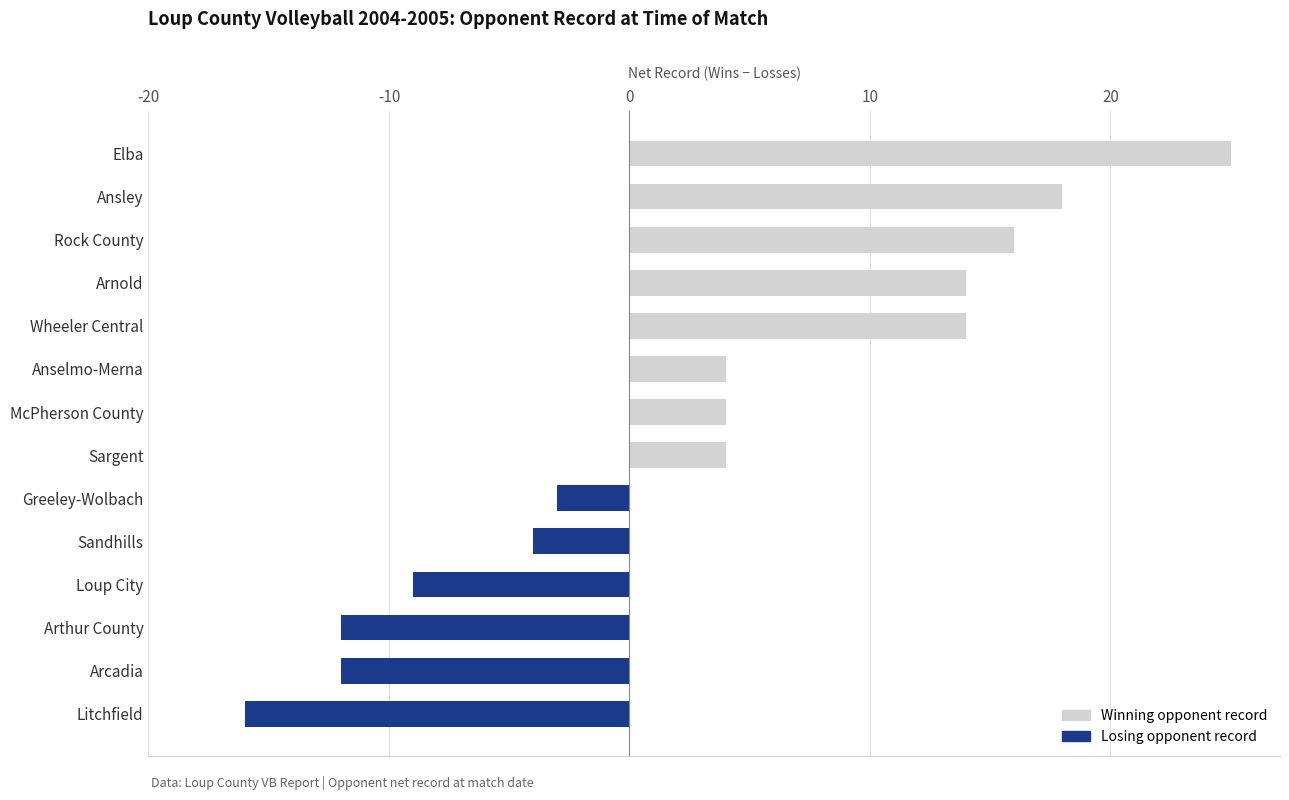

The value at Greeley-Wolbach is -1. True or false?

False